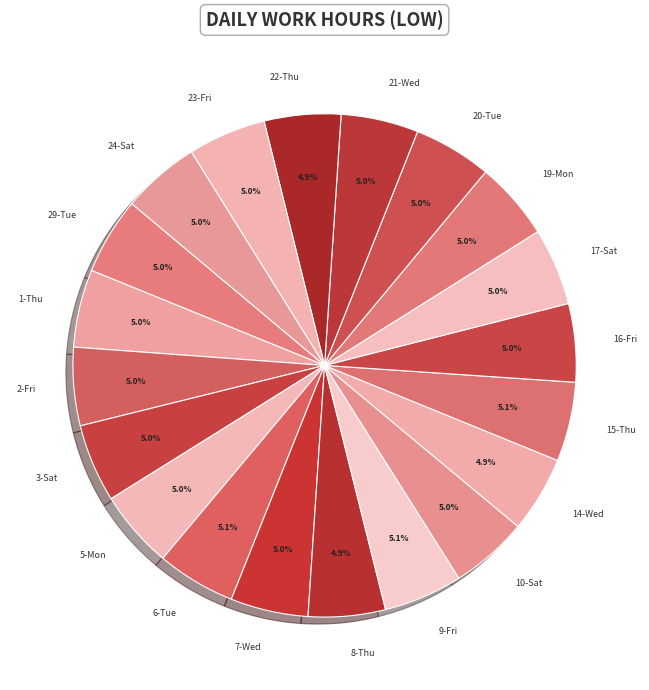

Do 8-Thu and 22-Thu together represent more than half of the pie?

No